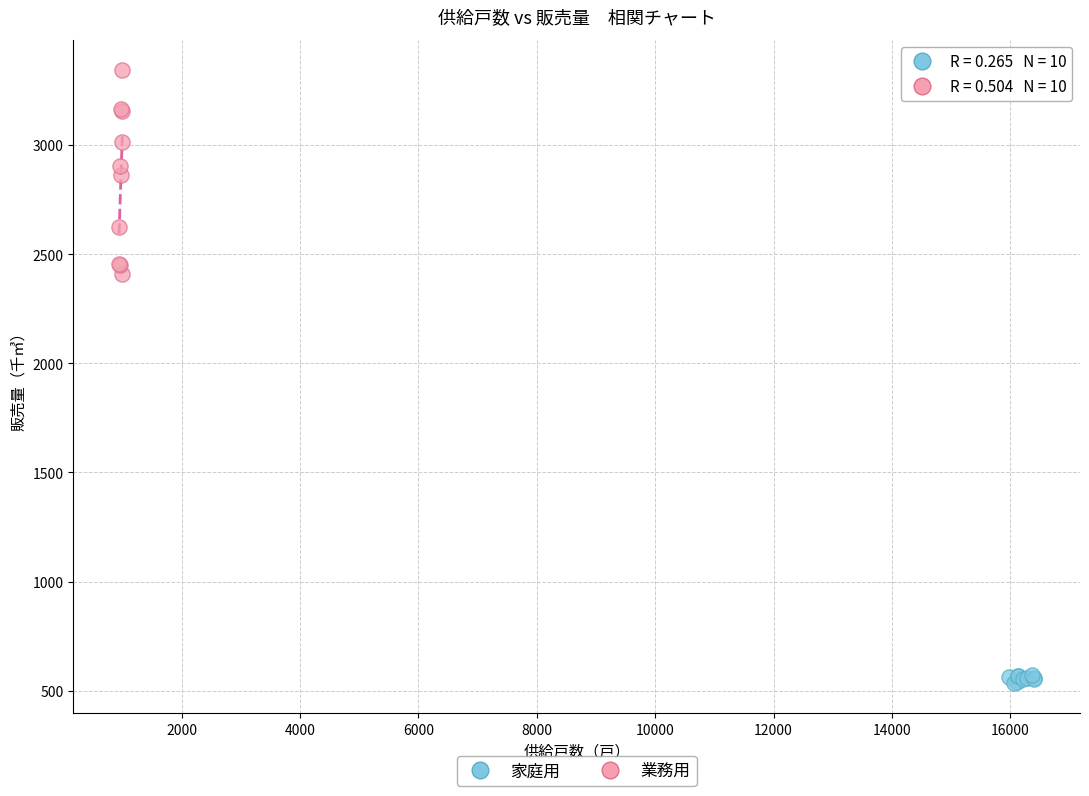

Which series has the widest spread of Y values?

業務用